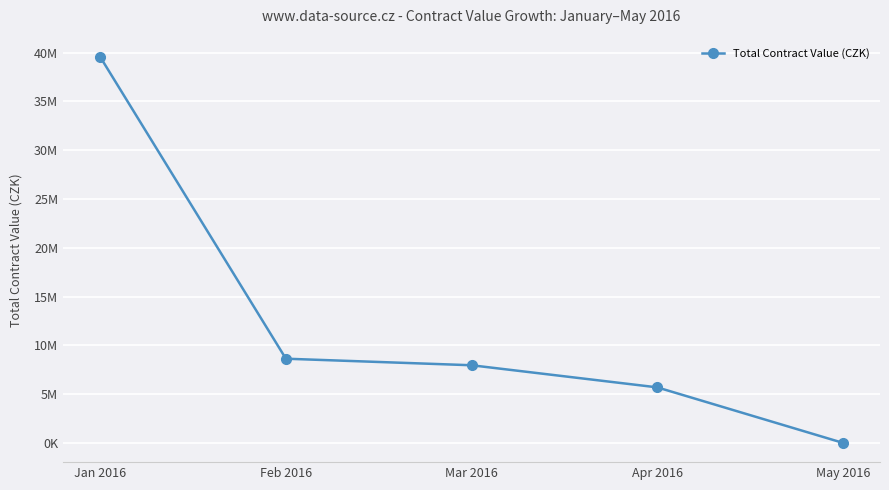

List the labels in order of value, smallest first.

May 2016, Apr 2016, Mar 2016, Feb 2016, Jan 2016